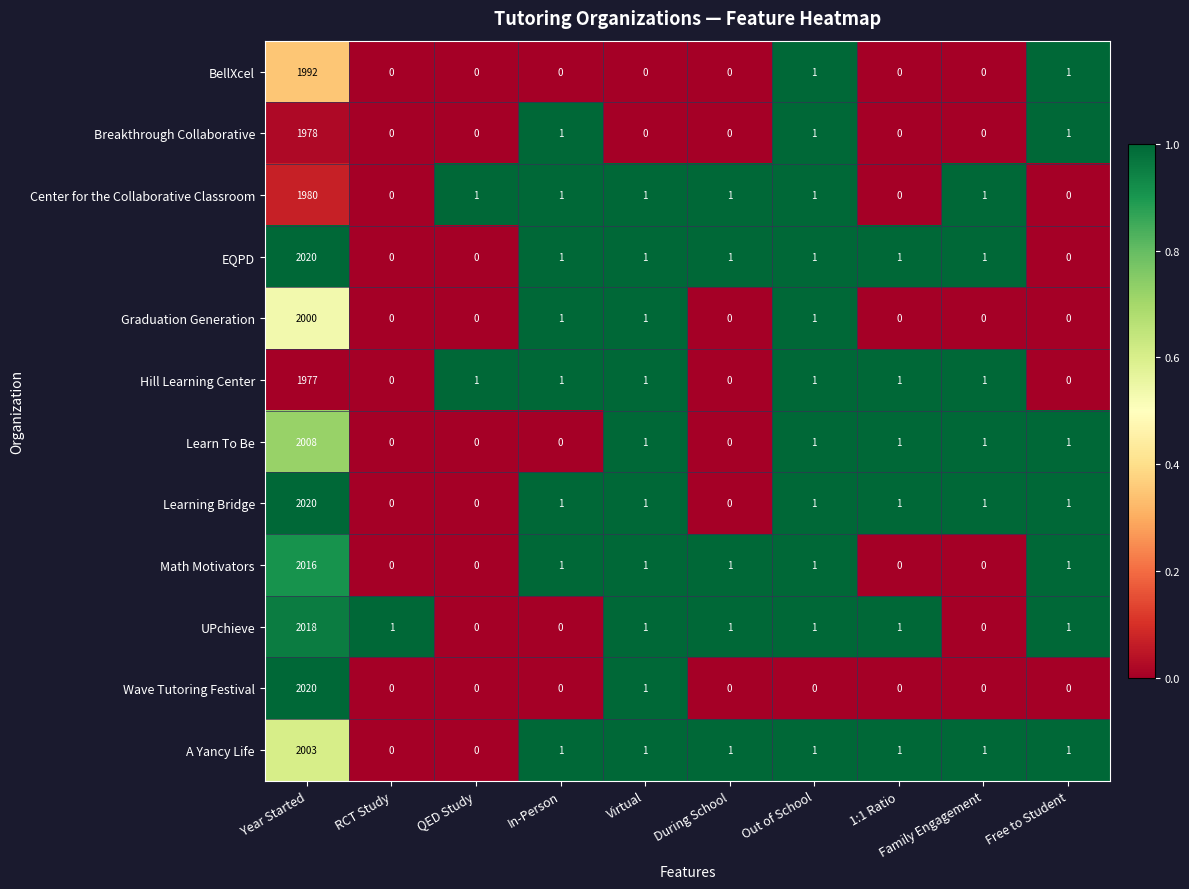

How many categories are shown in the chart?

10